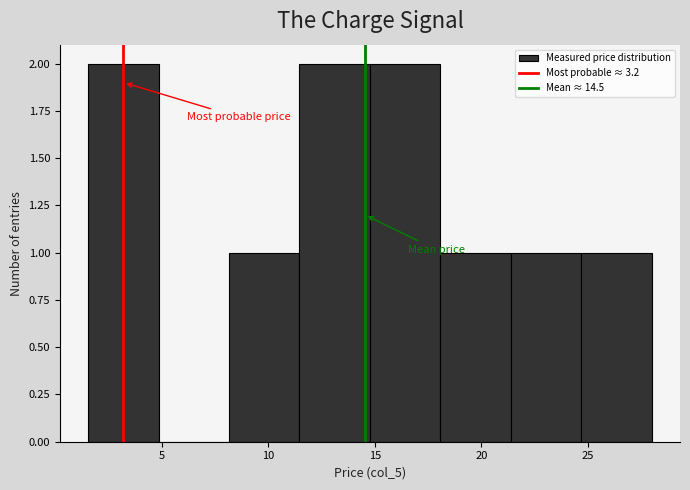

Reading left to right, list every bar in this chart as the range it spans on the x-axis followed by its height. Neither the bar edges nor the heights are printed on the chart, so give them approximately, as read against the axes.

1.5 to 5.0: 2
5.0 to 8.0: 0
8.0 to 11.5: 1
11.5 to 15.0: 2
15.0 to 18.0: 2
18.0 to 21.5: 1
21.5 to 24.5: 1
24.5 to 28.0: 1